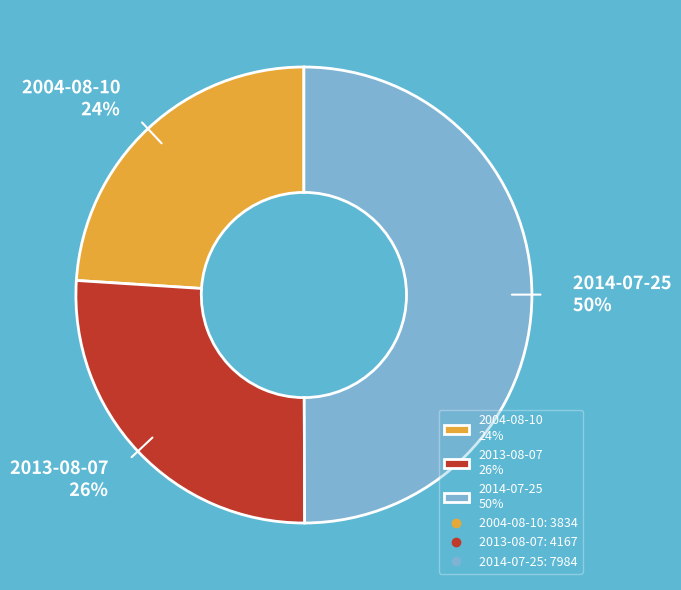

To the nearest percent, what portion does 2004-08-10 represent?

24%